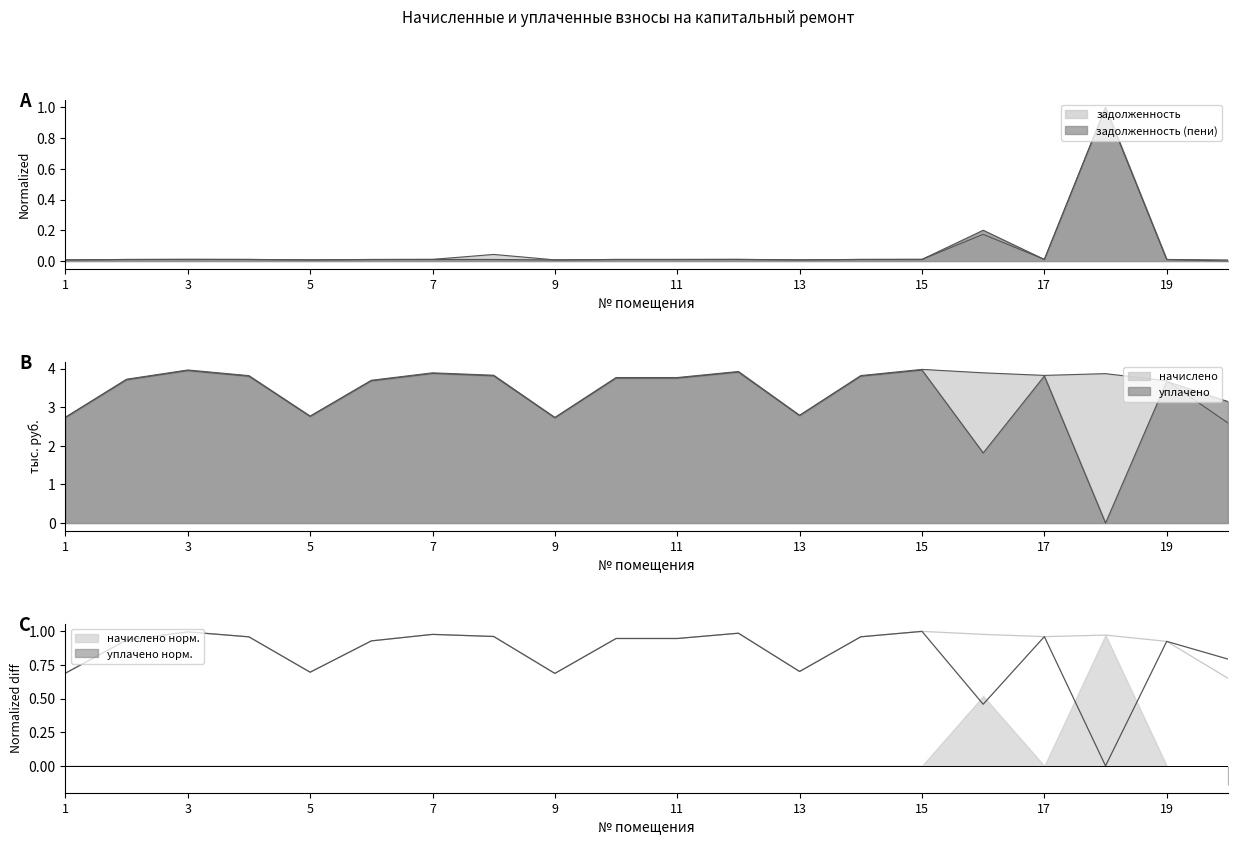

Which series has the largest total across all categories?

начислено